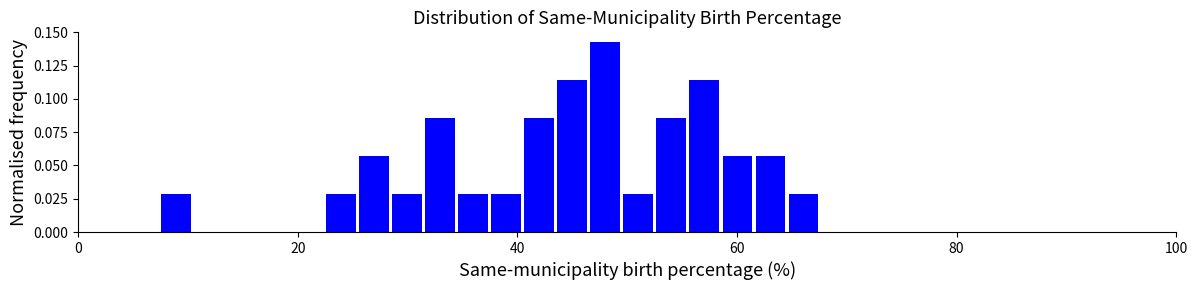

Read against the x-axis, roughly where is the centre of the tallest bar?

48